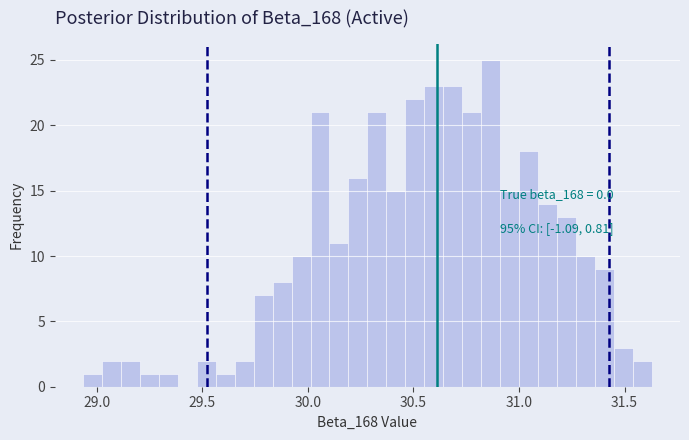

Read against the x-axis, roughly where is the centre of the tallest bar?

30.85